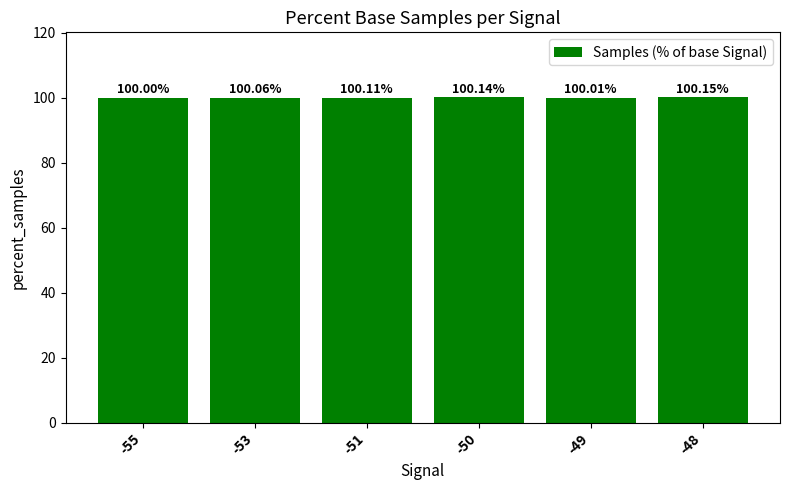

Which category has the highest value across all series?

-48